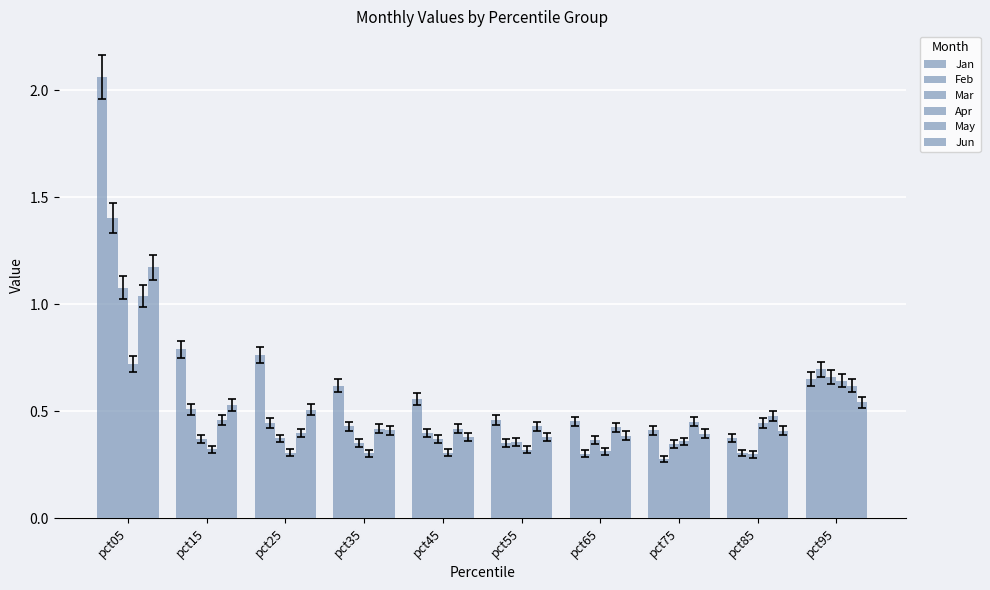

How many data points does each series have?

10